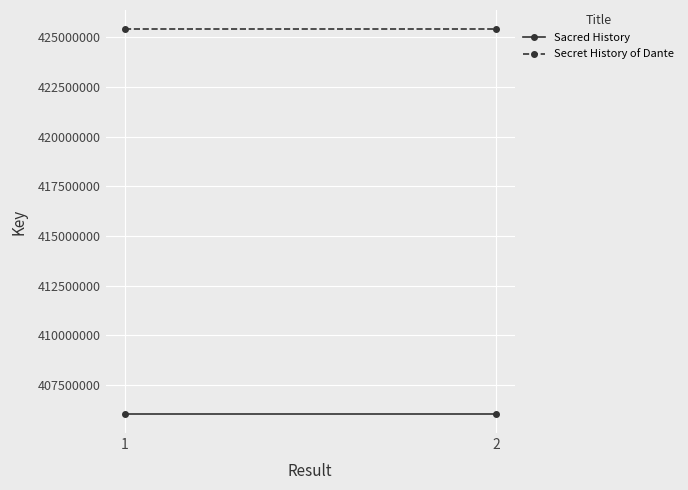

What is the value of the Sacred History point at the 2nd from the left?

406056331